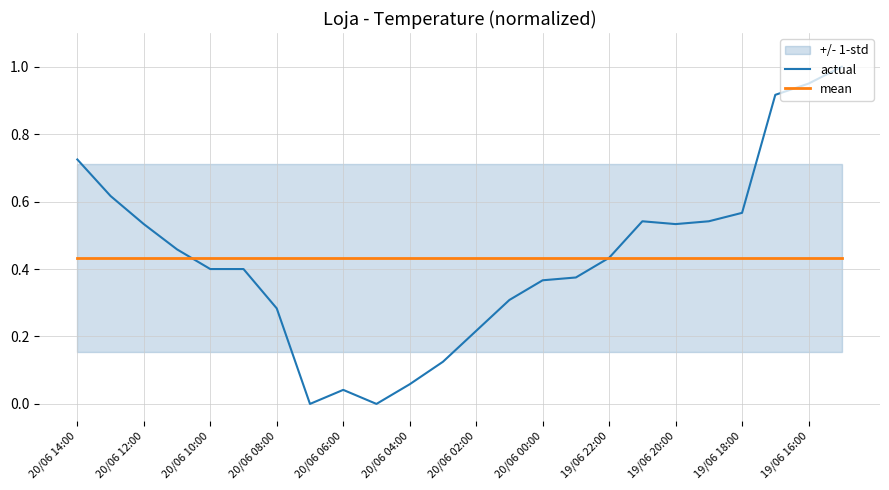

The value of actual at 20/06 02:00 is 0.1. True or false?

False